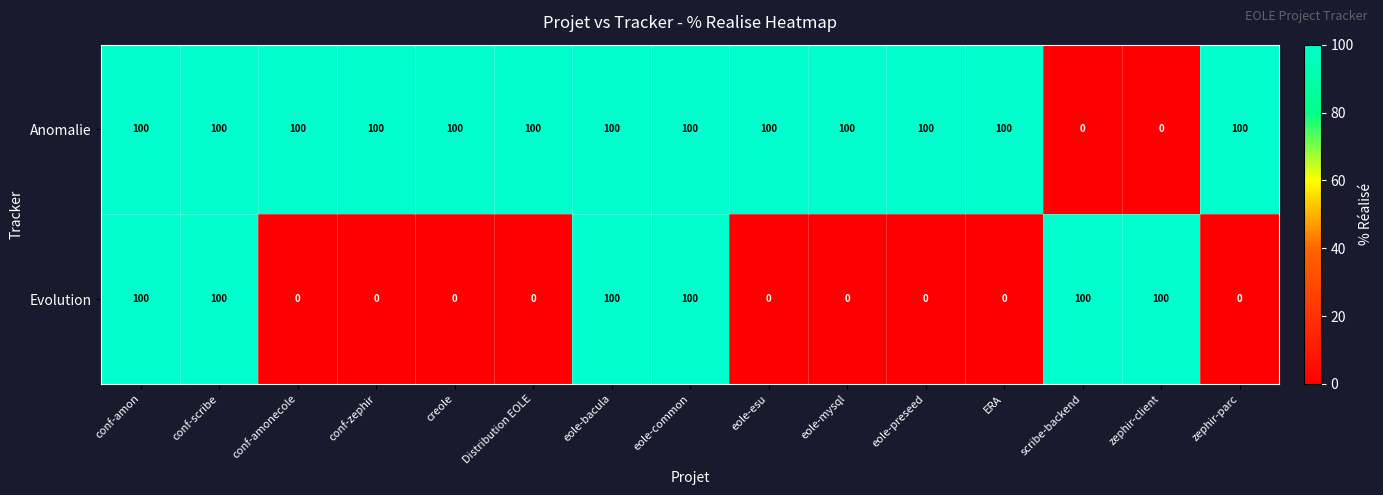

What is the maximum value shown in the chart?

100